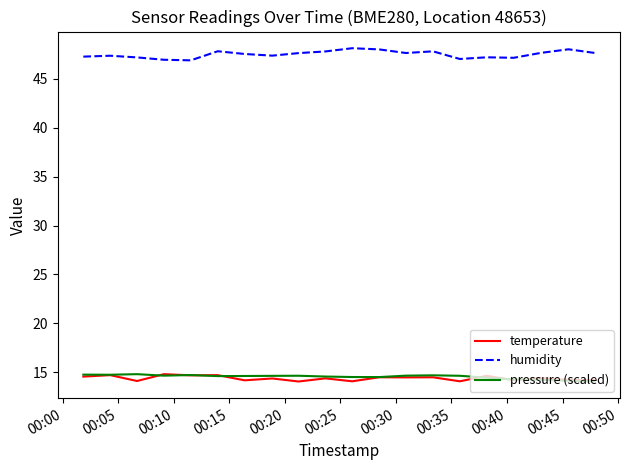

Which series has the largest range (max minus min)?

humidity